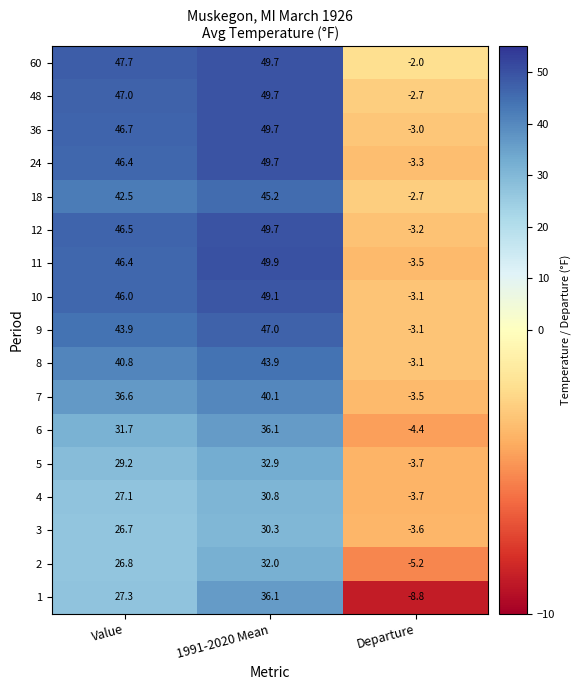

What is the maximum value shown in the chart?

49.9